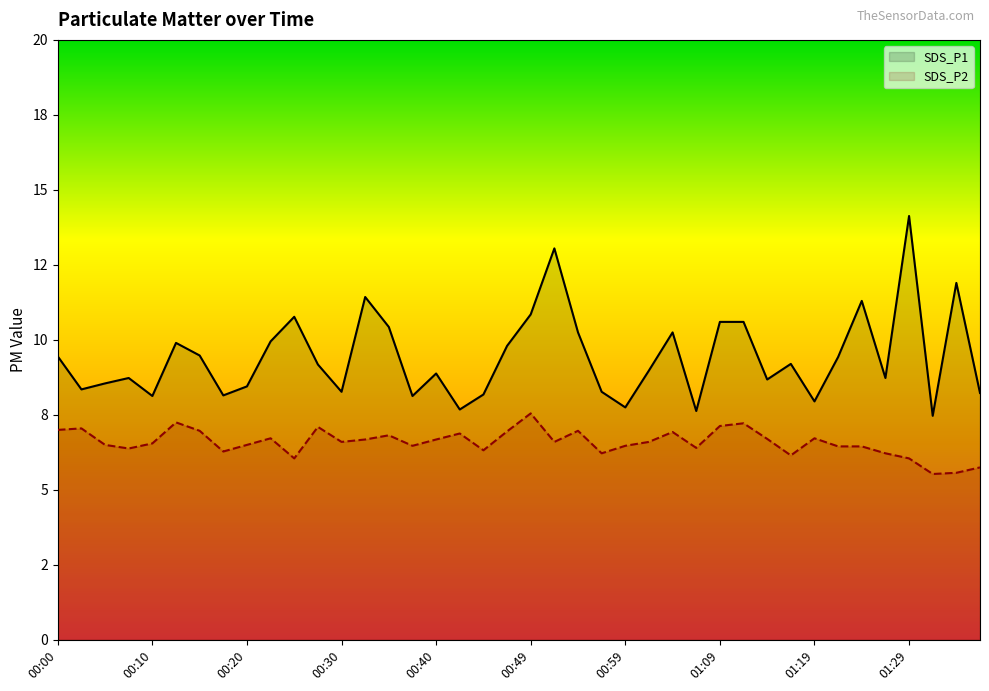

True or false: SDS_P1 and SDS_P2 intersect in this chart.

False